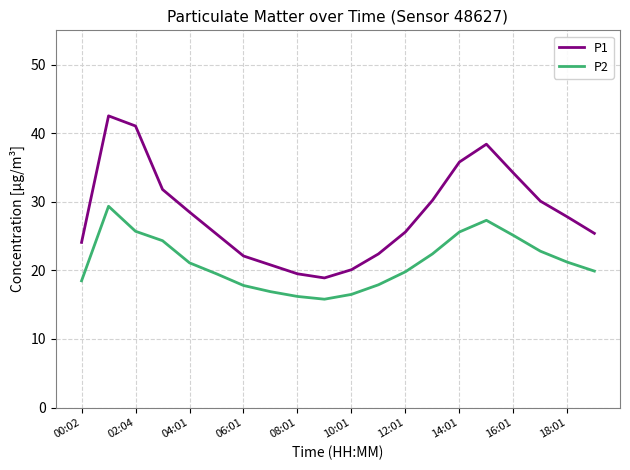

What is the maximum value shown in the chart?

42.5